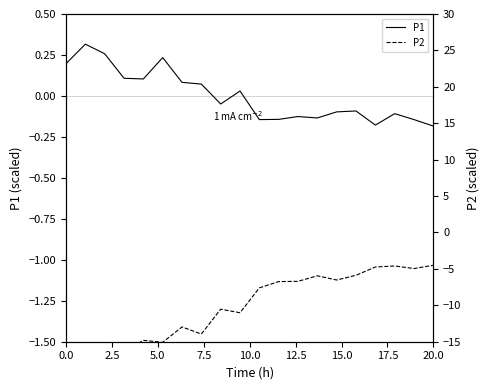

The value of P1 at 15 is -0.1. True or false?

False